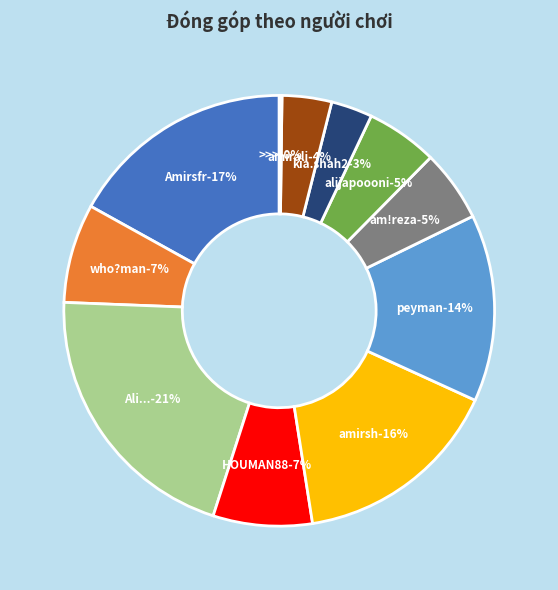

Does any single category account for the majority?

No